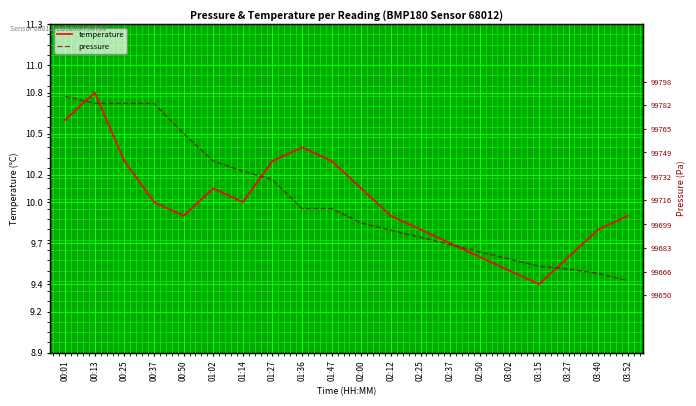

Rank the categories by temperature value from lowest to highest.

03:15, 03:02, 02:50, 03:27, 02:37, 02:25, 03:40, 00:50, 02:12, 03:52, 00:37, 01:14, 01:02, 02:00, 00:25, 01:27, 01:47, 01:36, 00:01, 00:13